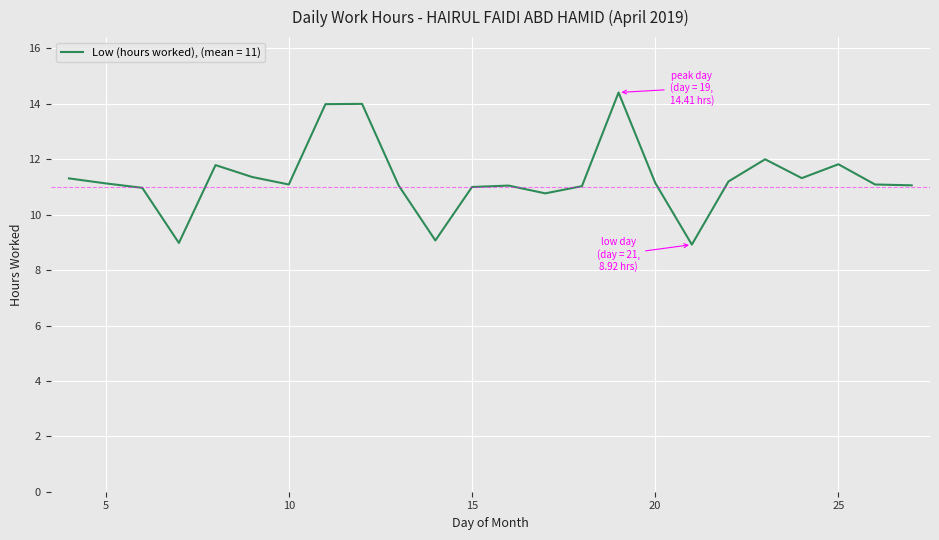

What is the difference between the maximum and minimum values?

5.5